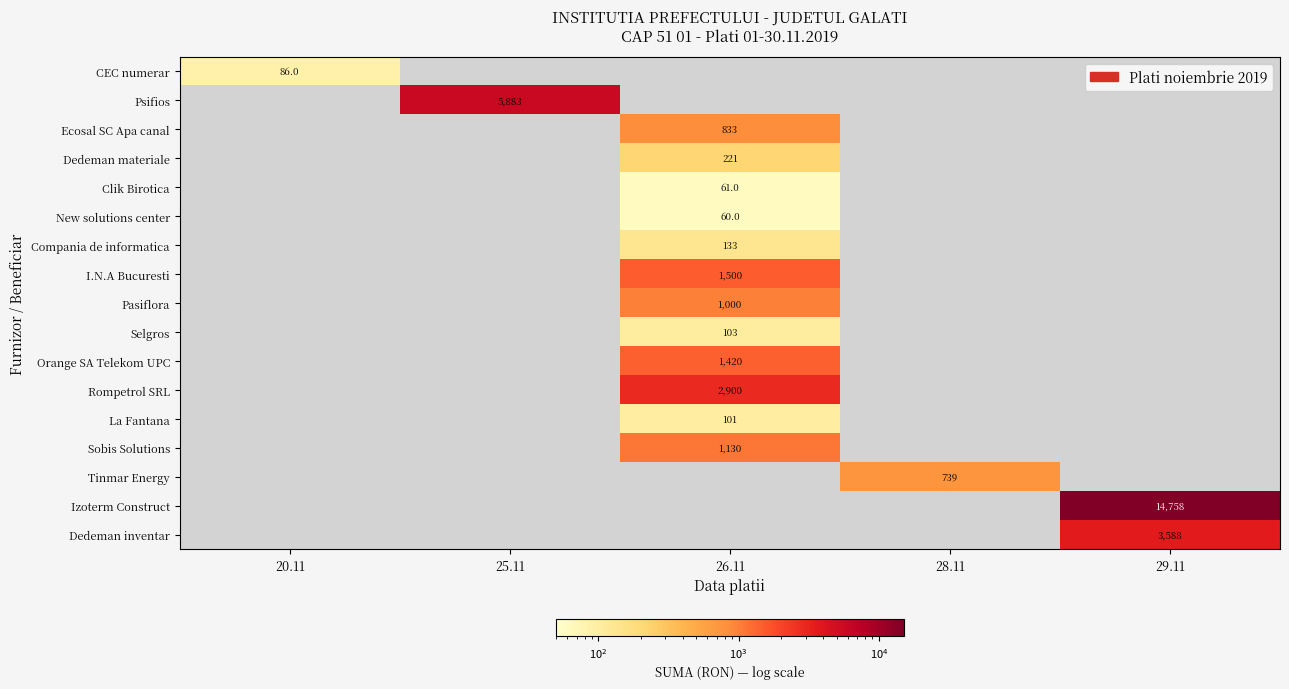

What is the smallest value displayed?

60.0